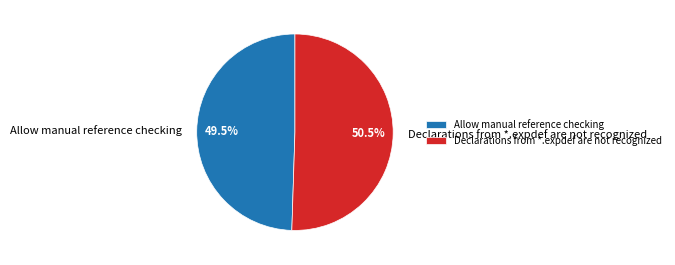

Is there any slice that represents more than half of the pie?

Yes